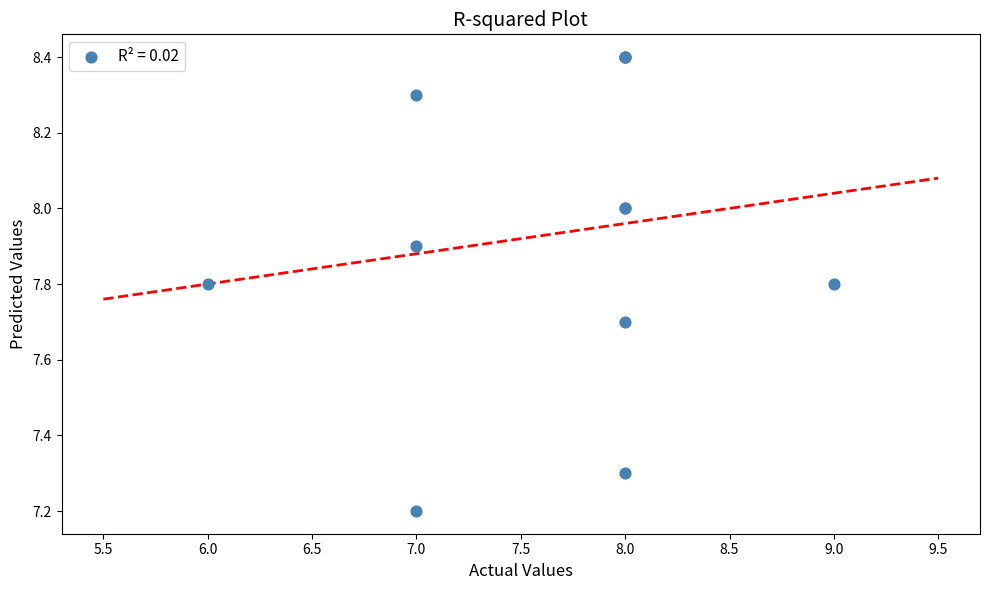

What Y value in the scatter plot is closest to 7?

7.2